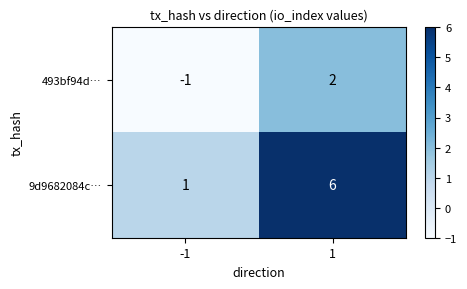

True or false: 9d9682084c… has a value of 9 at 1.

False